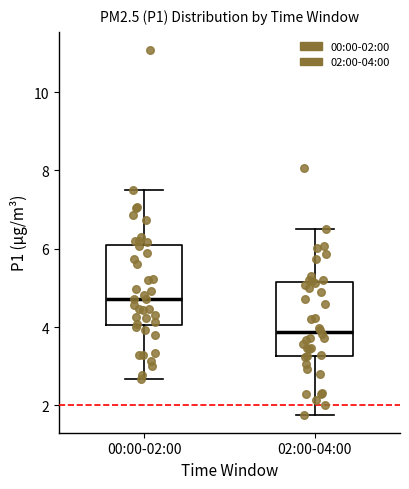

Which box has the lowest median line?

02:00-04:00